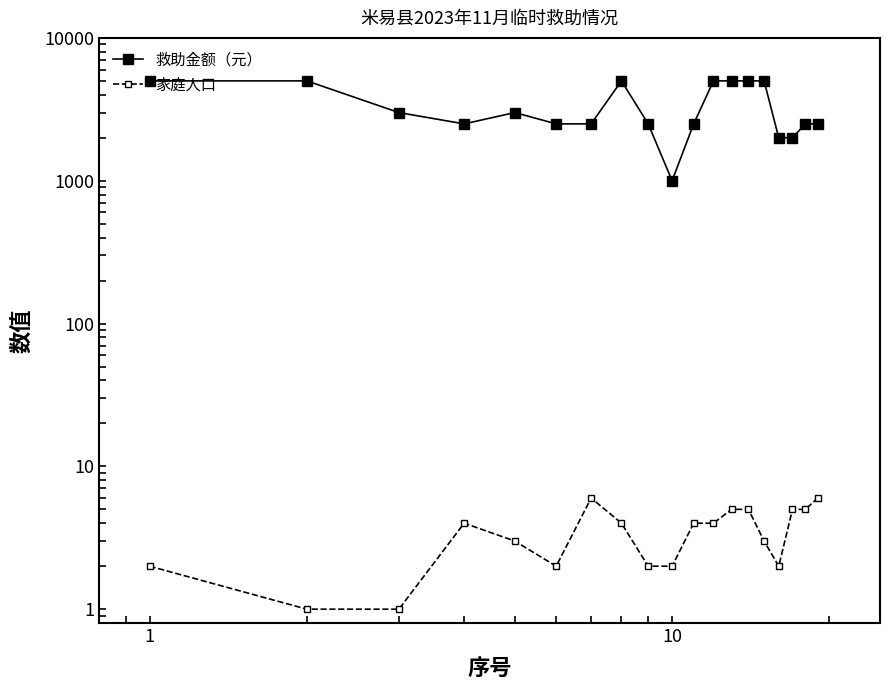

True or false: 救助金额（元） and 家庭人口 intersect in this chart.

False